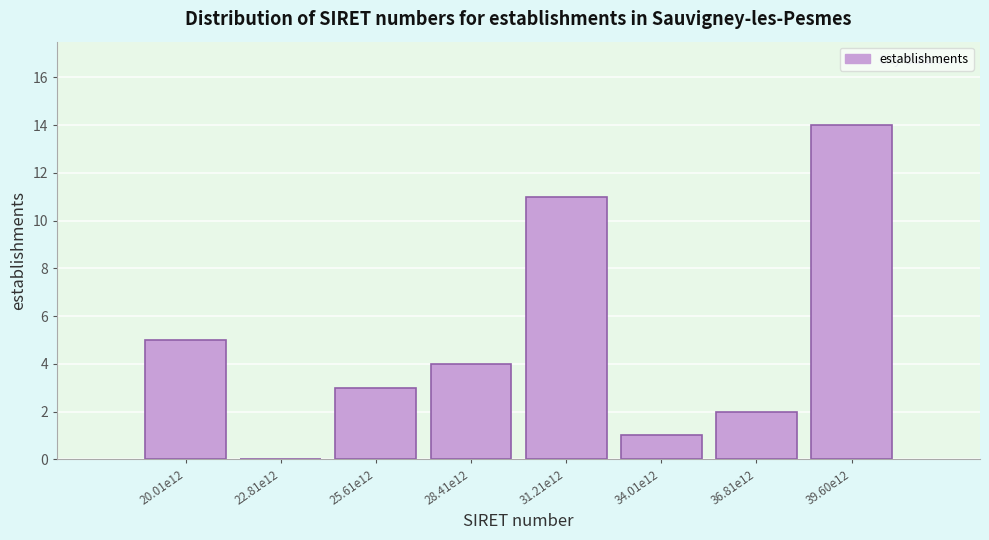

Reading left to right, list all the values displayed in this chart.

20.01e12=5	22.81e12=0	25.61e12=3	28.41e12=4	31.21e12=11	34.01e12=1	36.81e12=2	39.60e12=14